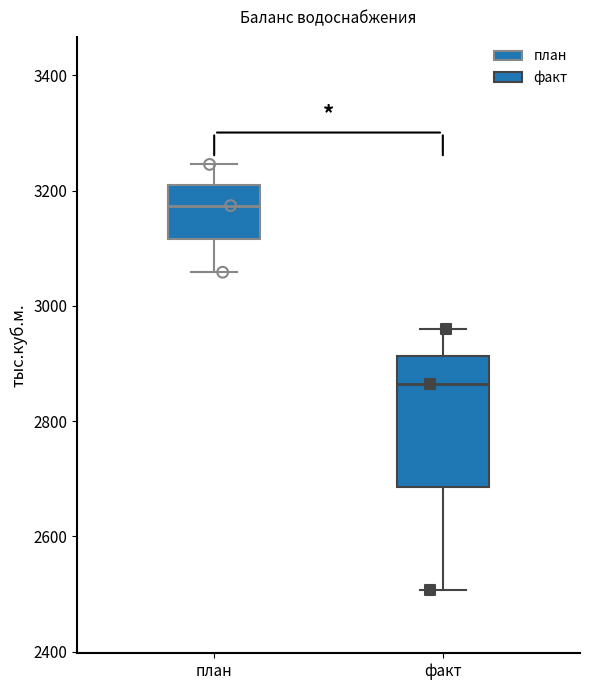

Where does the upper whisker of the box for план end on the y-axis? The values are not printed on the chart, so give them approximately, as read against the axis.

3240